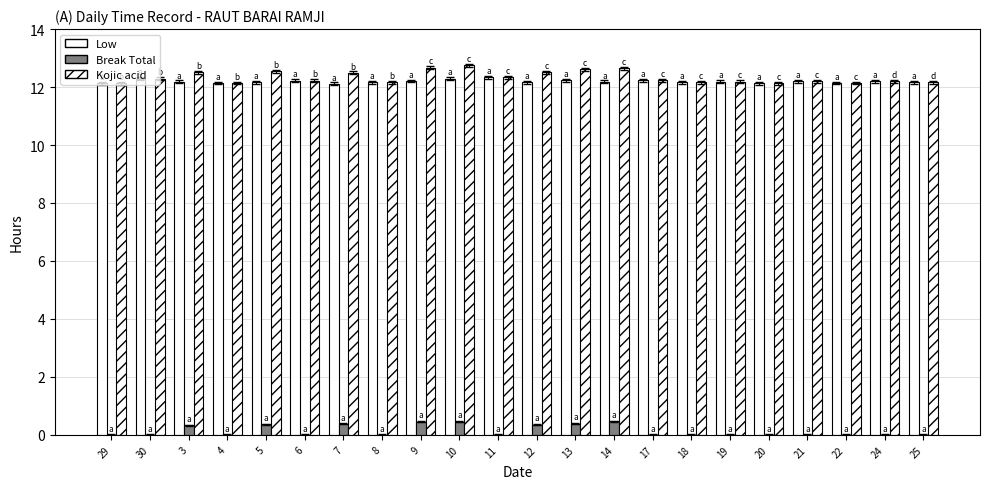

Are the bars grouped side by side (vs. stacked)?

Yes